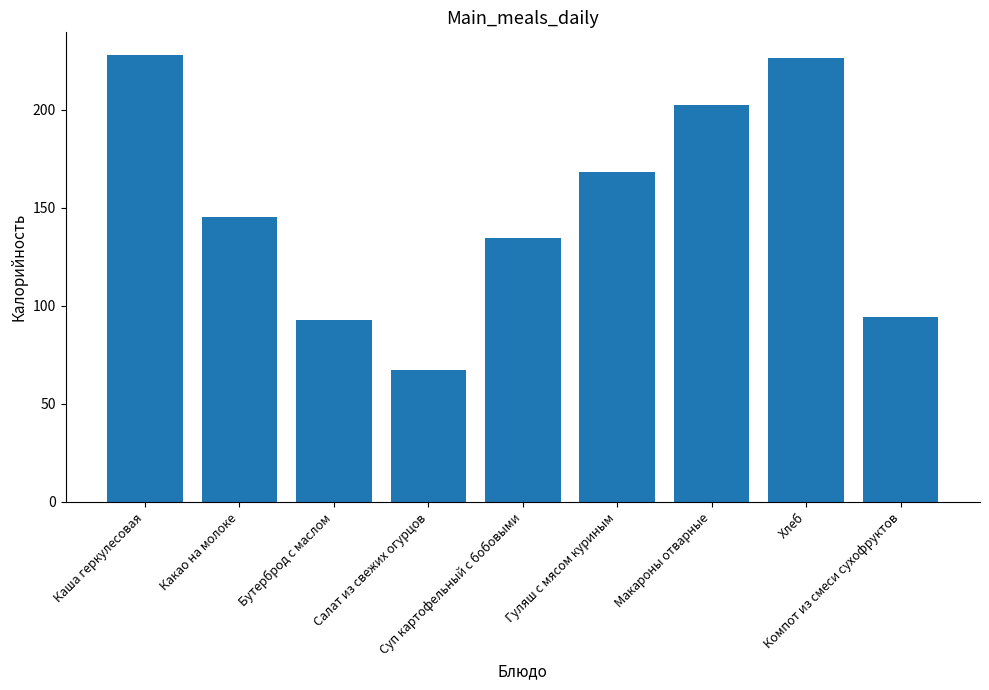

Which has a higher value, Макароны отварные or Хлеб?

Хлеб